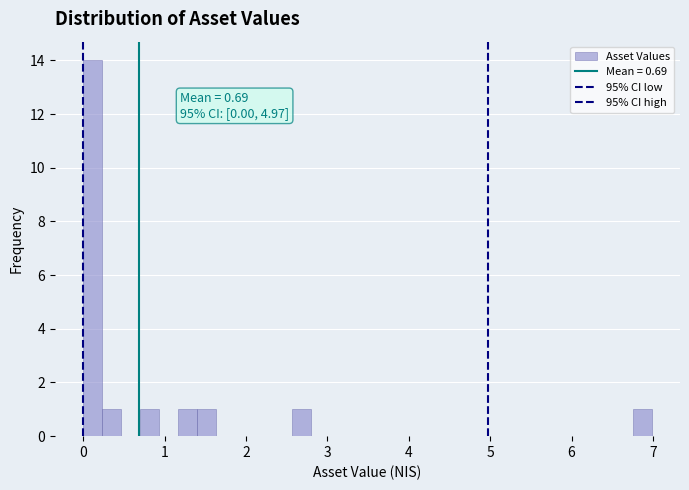

Read against the x-axis, roughly where is the centre of the tallest bar?

0.1